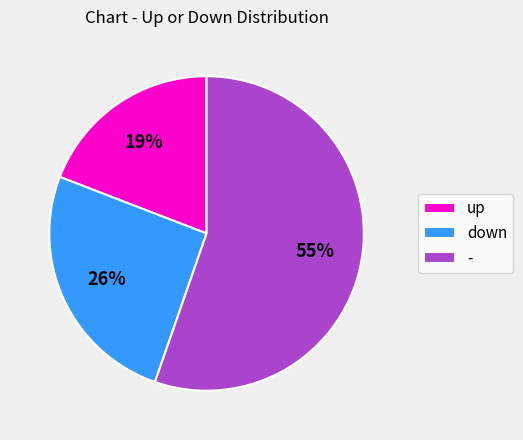

To the nearest percent, what is the average slice percentage?

33%